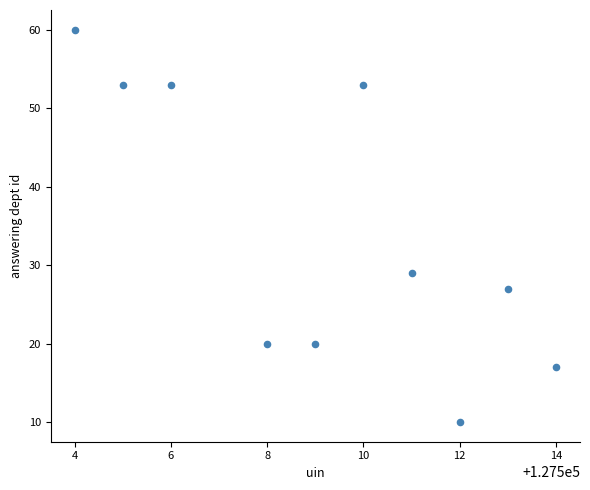

What is the average X value?

127509